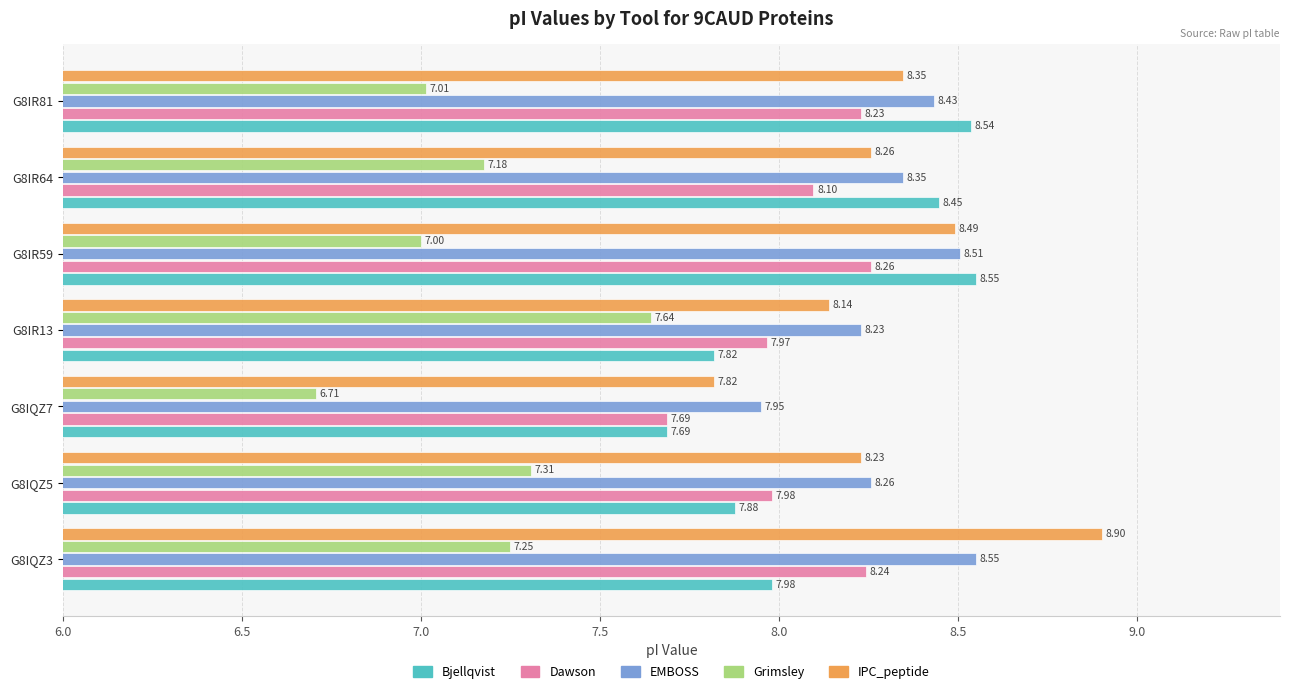

Rank the categories by Dawson value from highest to lowest.

G8IR59, G8IQZ3, G8IR81, G8IR64, G8IQZ5, G8IR13, G8IQZ7